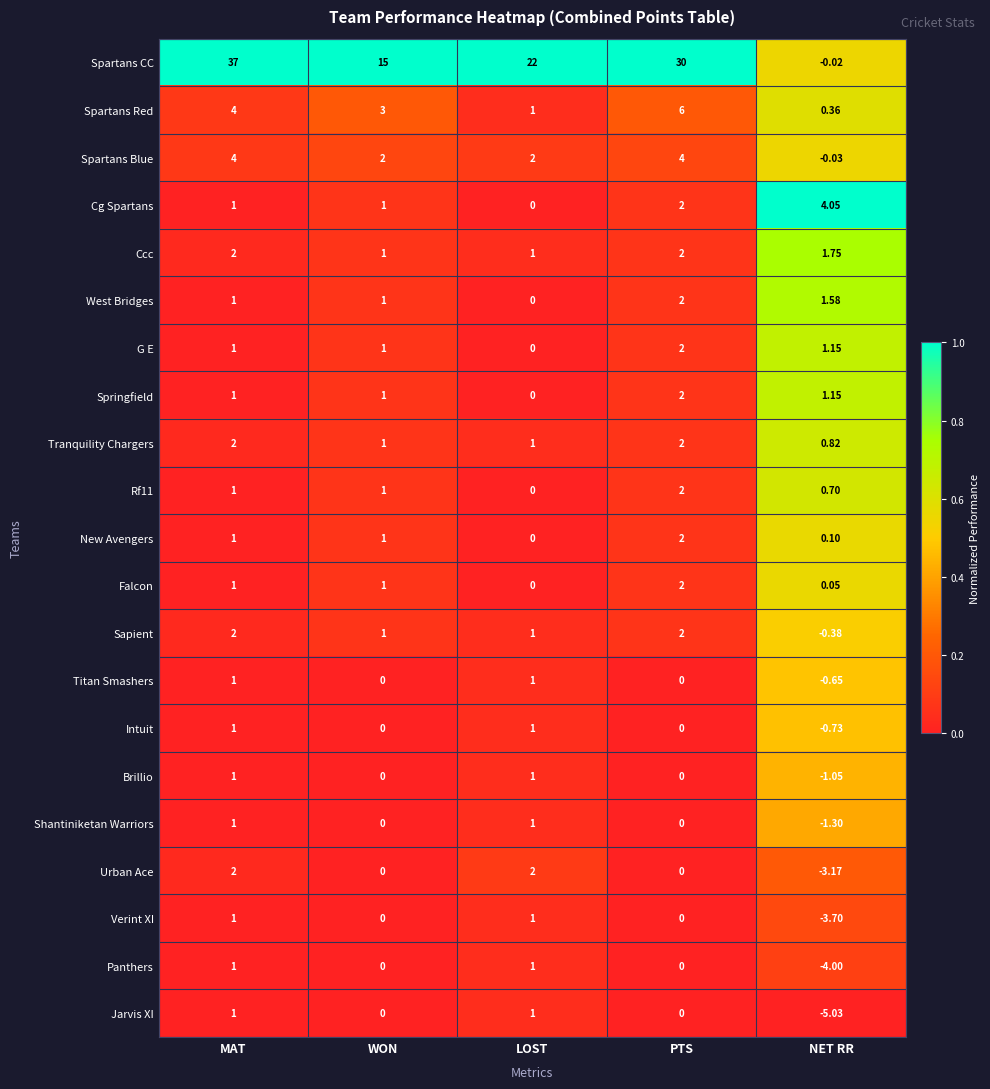

Which series has the largest total across all categories?

Spartans CC